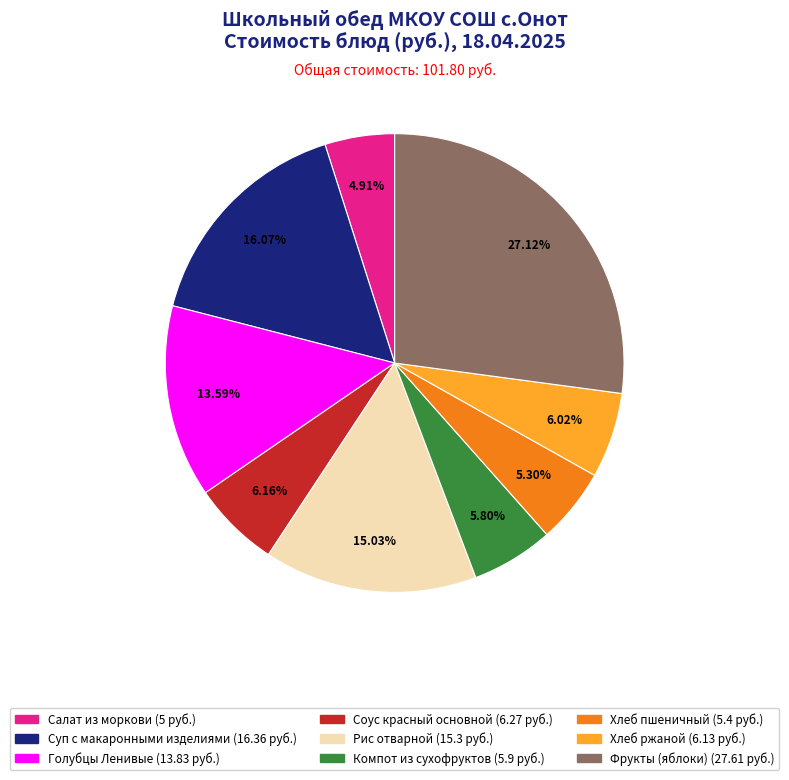

To the nearest percent, what portion does Суп с макаронными изделиями represent?

16%